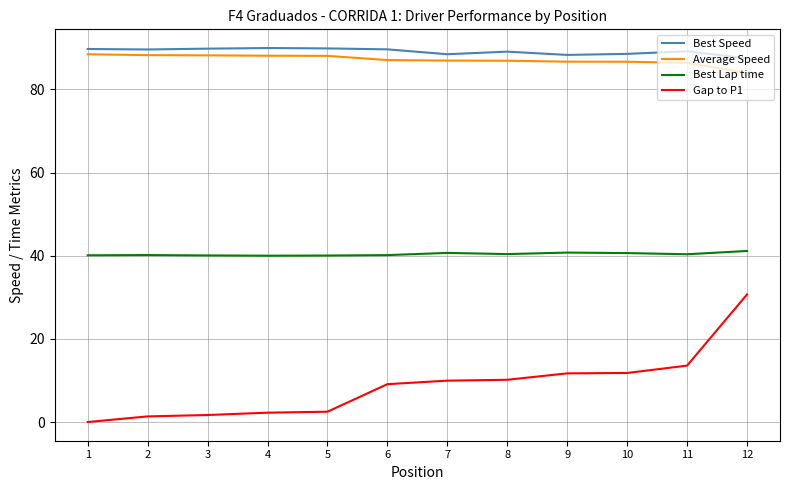

True or false: Average Speed and Best Lap time cross at least once.

False